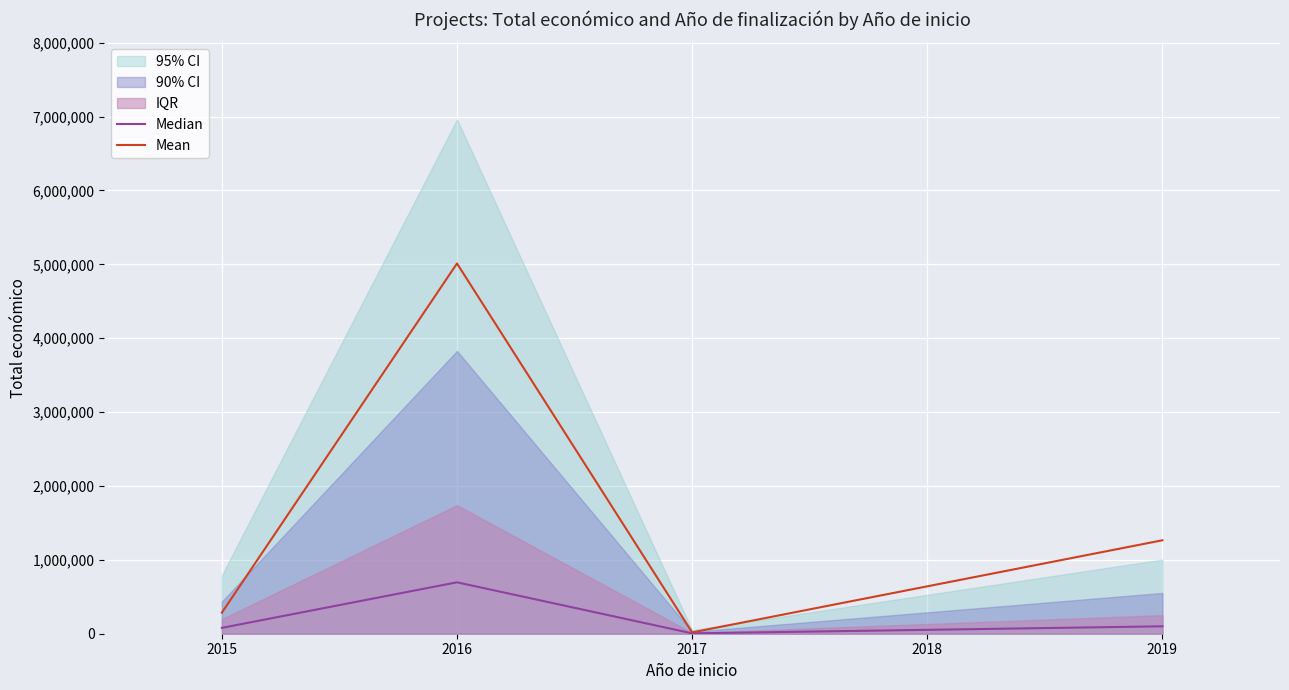

Which category has the highest value in the Median series?

2016